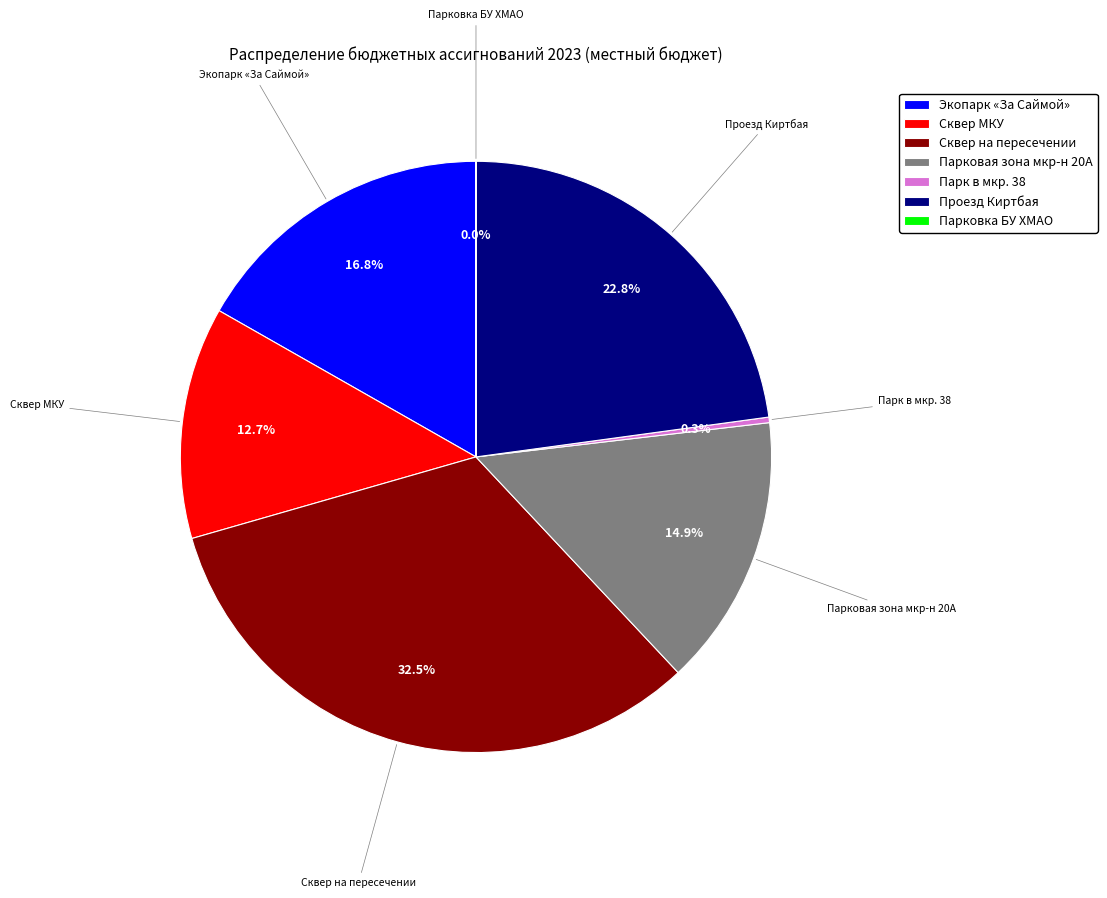

What is the largest slice in the pie chart?

Сквер на пересечении